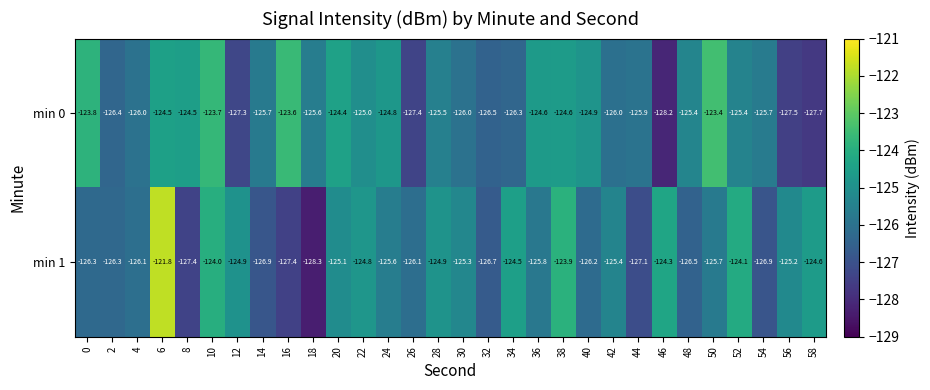

What is the highest value of the min 1 series?

-121.8